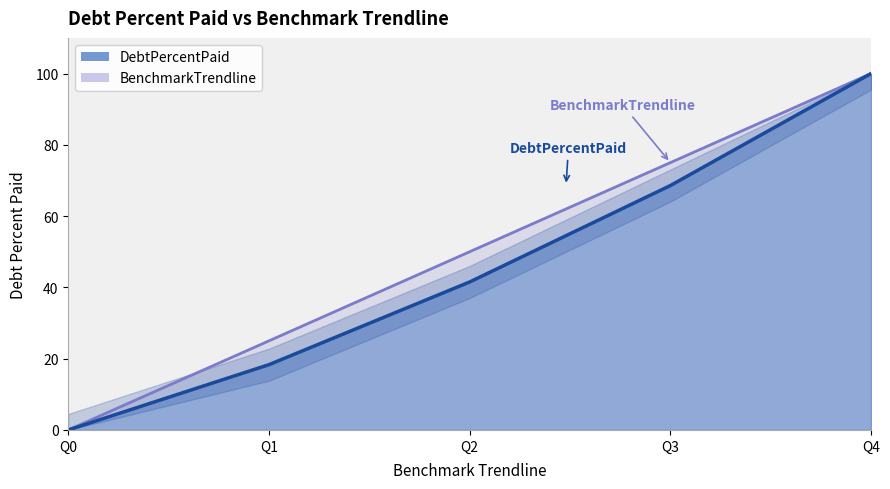

Which category has the highest value in the BenchmarkTrendline series?

Q4